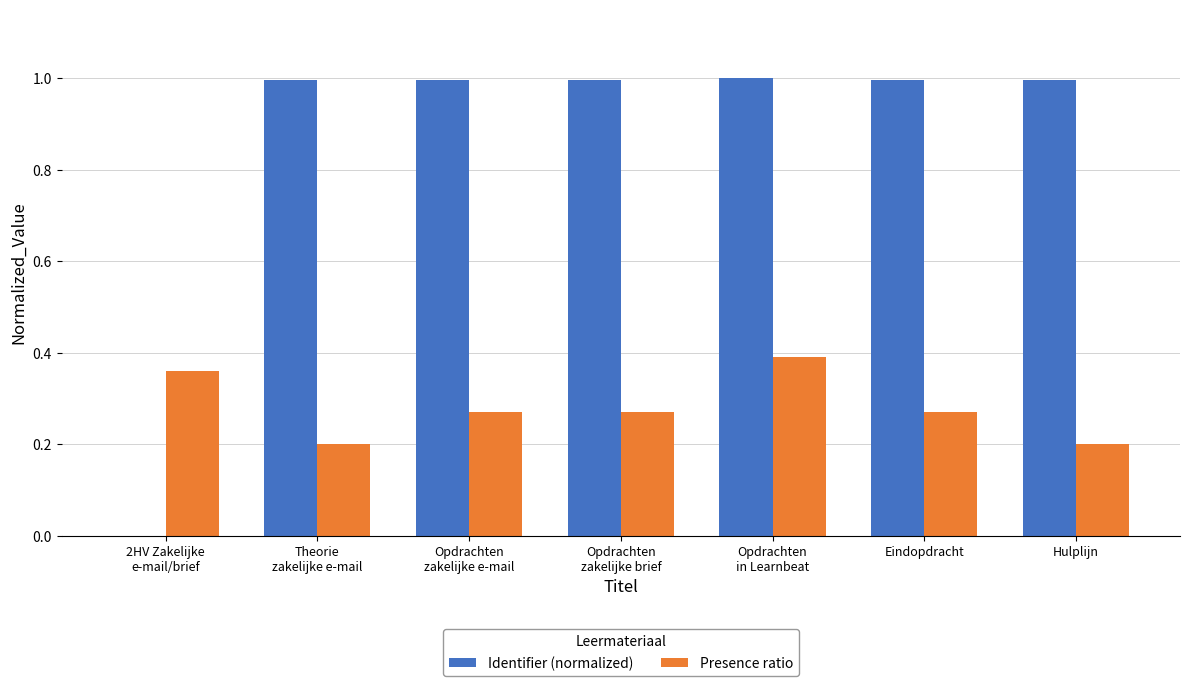

Which series has the largest total across all categories?

Identifier (normalized)